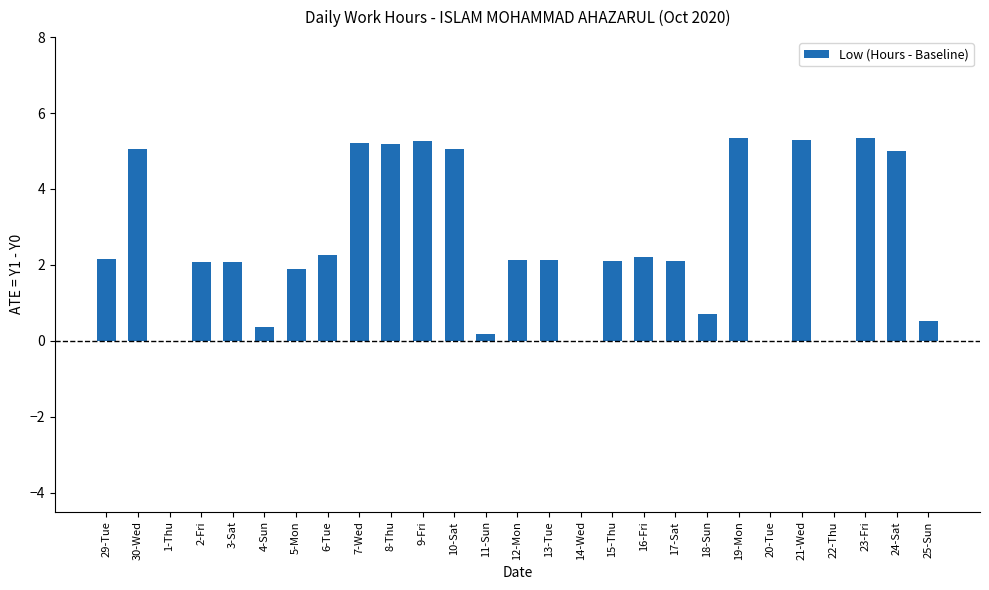

How many data points does each series have?

27